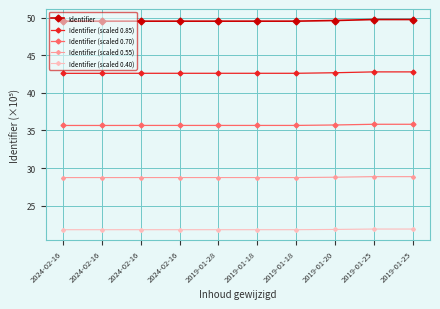

The value of Identifier (scaled 0.55) at 2019-01-18 is 48.9. True or false?

False